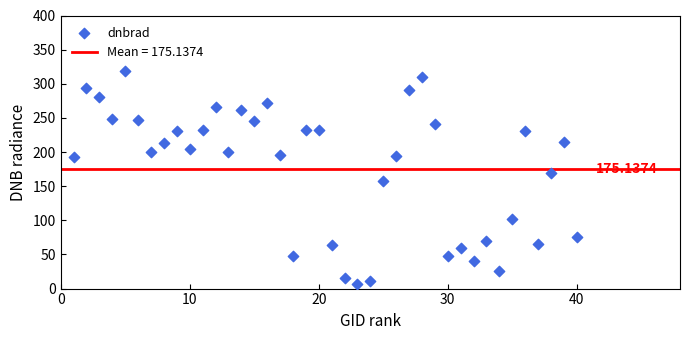

What is the range of X values (max minus min)?

39.0